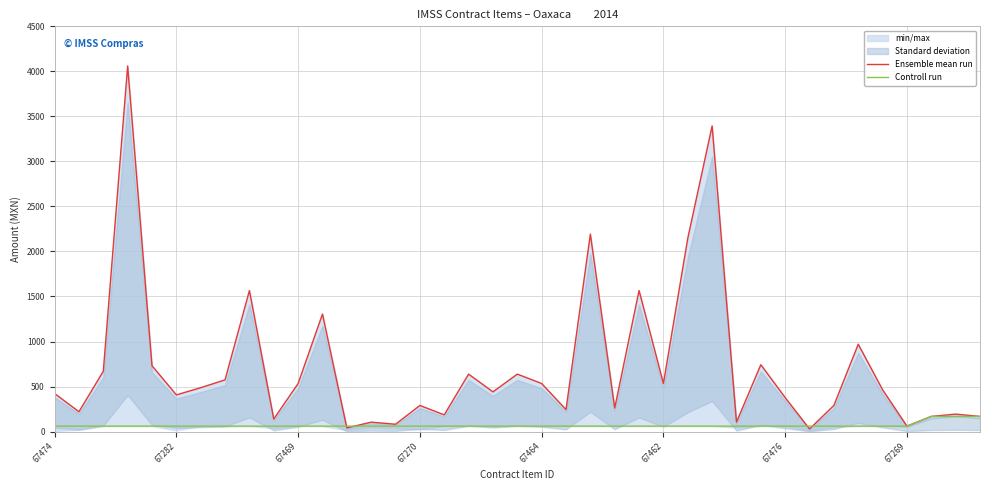

What is the highest value of the Controll run series?

168.2